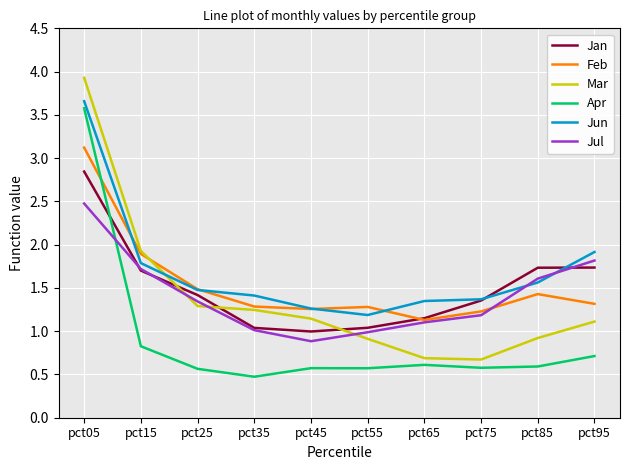

Does the chart display data point markers on the line(s)?

No